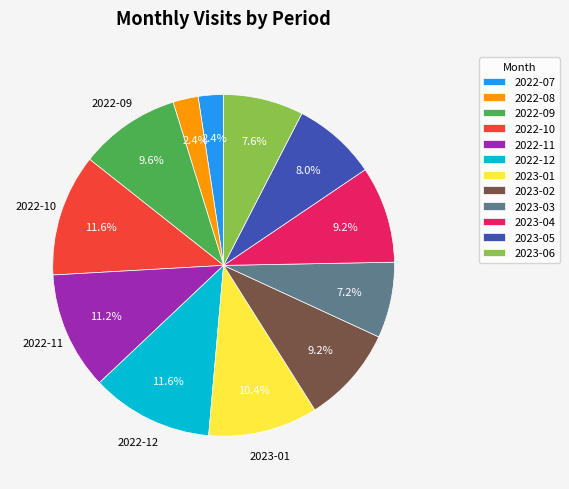

True or false: 2023-03 accounts for 7% of the total.

True